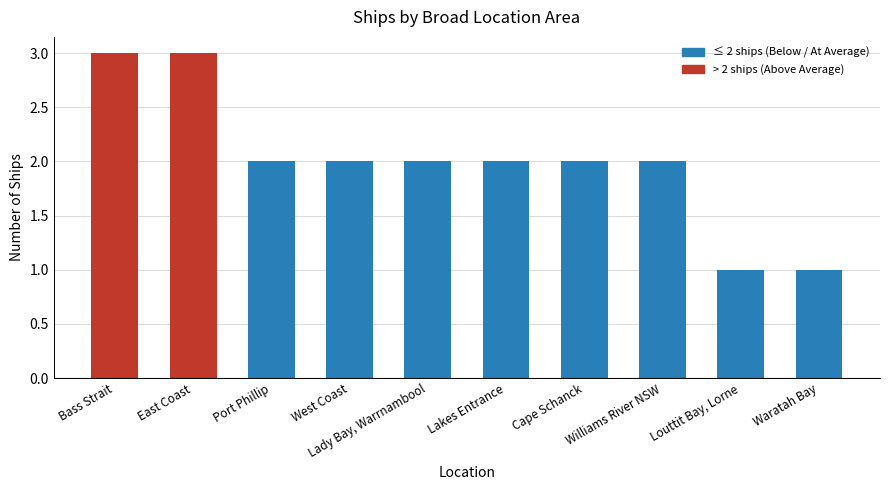

Which has a higher value, Waratah Bay or Port Phillip?

Port Phillip